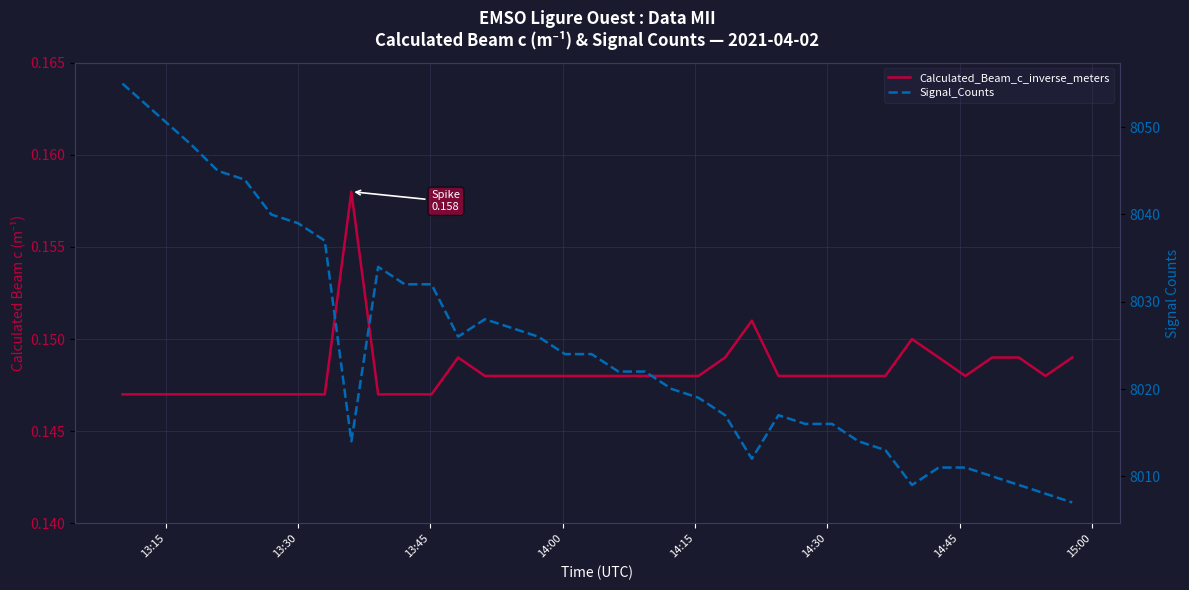

True or false: Calculated_Beam_c_inverse_meters and Signal_Counts intersect in this chart.

False